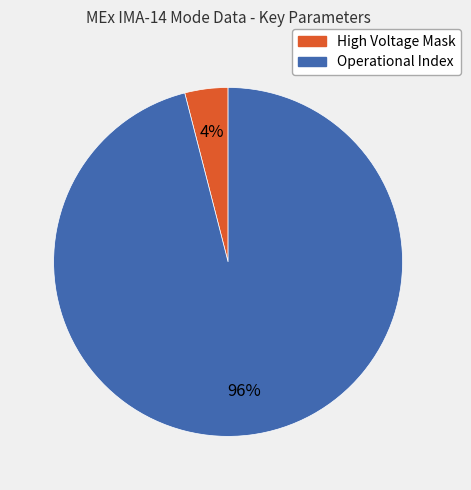

Do High Voltage Mask and Operational Index together represent more than half of the pie?

Yes